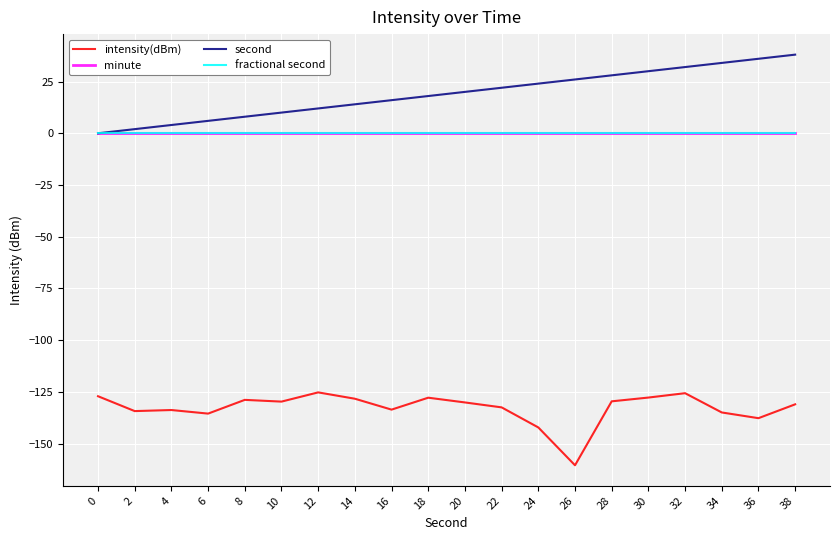

What is the total value across all series at 34?

-100.9